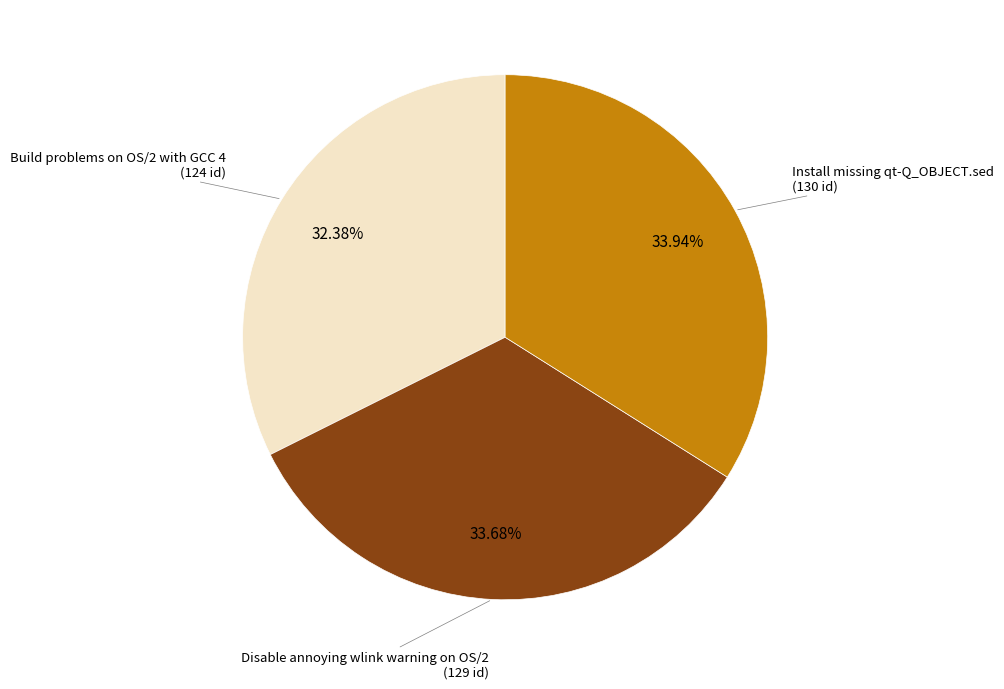

Between Build problems on OS/2 with GCC 4 and Disable annoying wlink warning on OS/2, which is larger?

Disable annoying wlink warning on OS/2